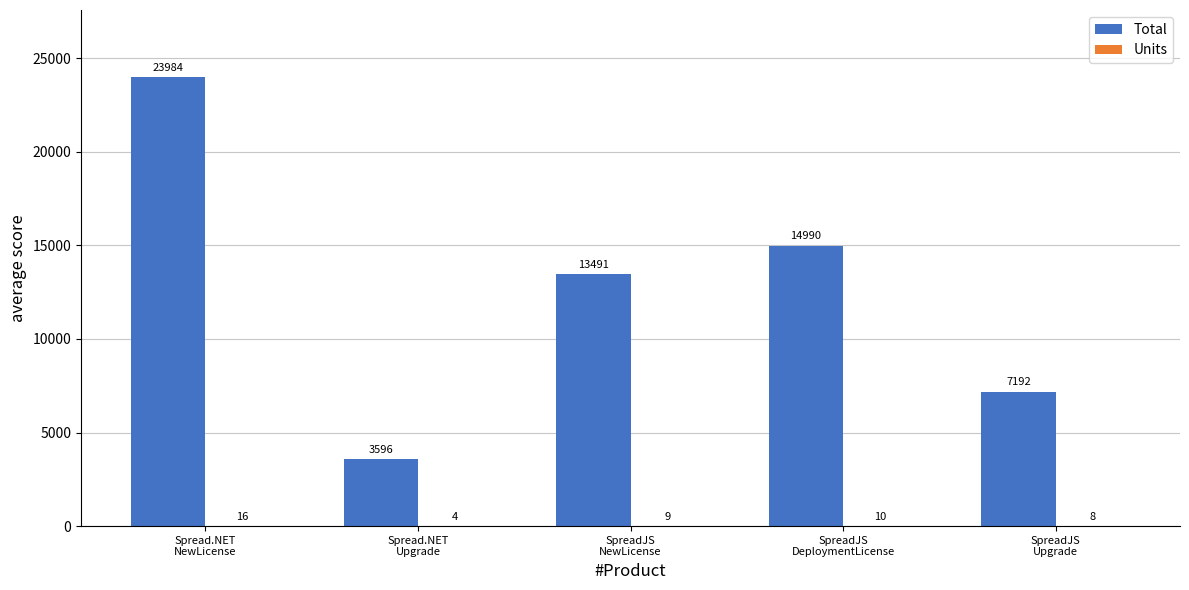

Which series has the largest total across all categories?

Total